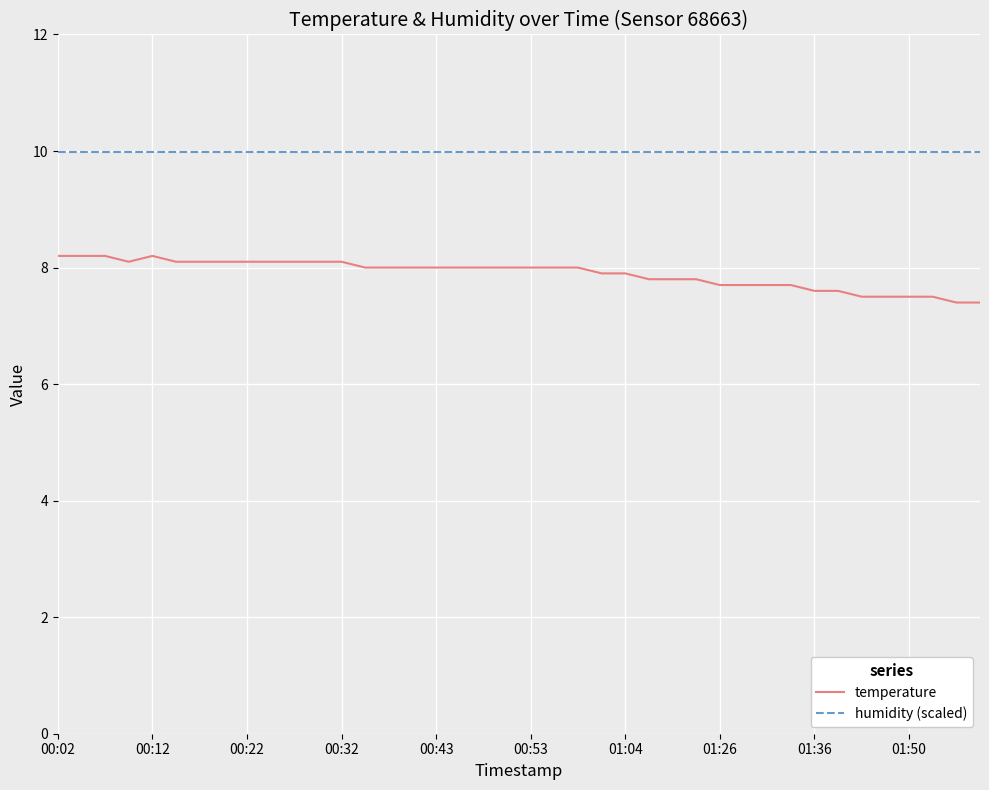

What is the difference between the maximum and minimum values in the temperature series?

0.8